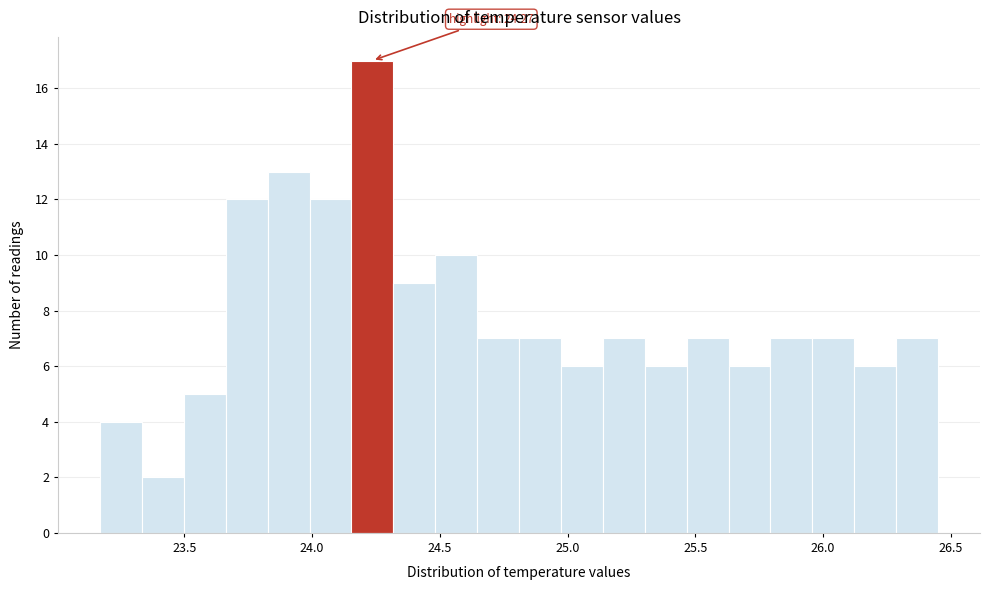

Read against the x-axis, roughly where is the centre of the tallest bar?

24.25